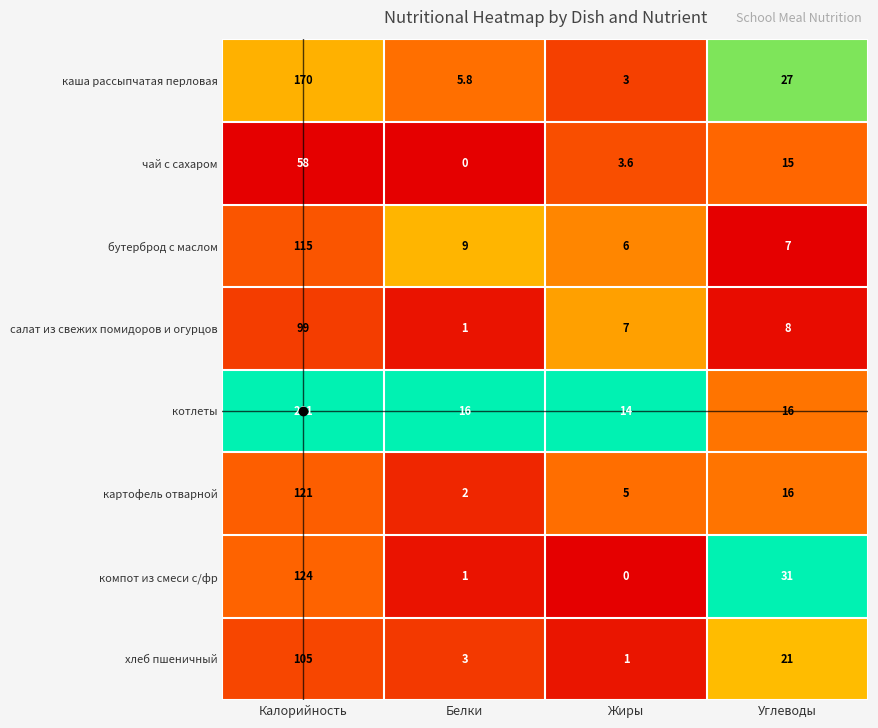

How many data points in салат из свежих помидоров и огурцов are less than 8?

2